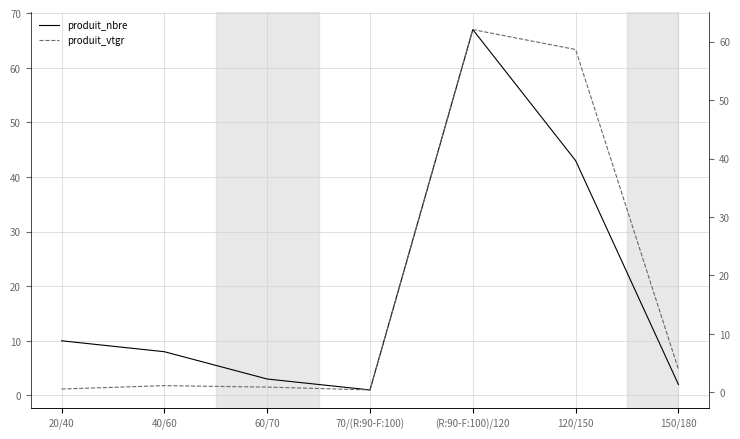

At which category does produit_nbre reach its first local valley?

70/(R:90-F:100)